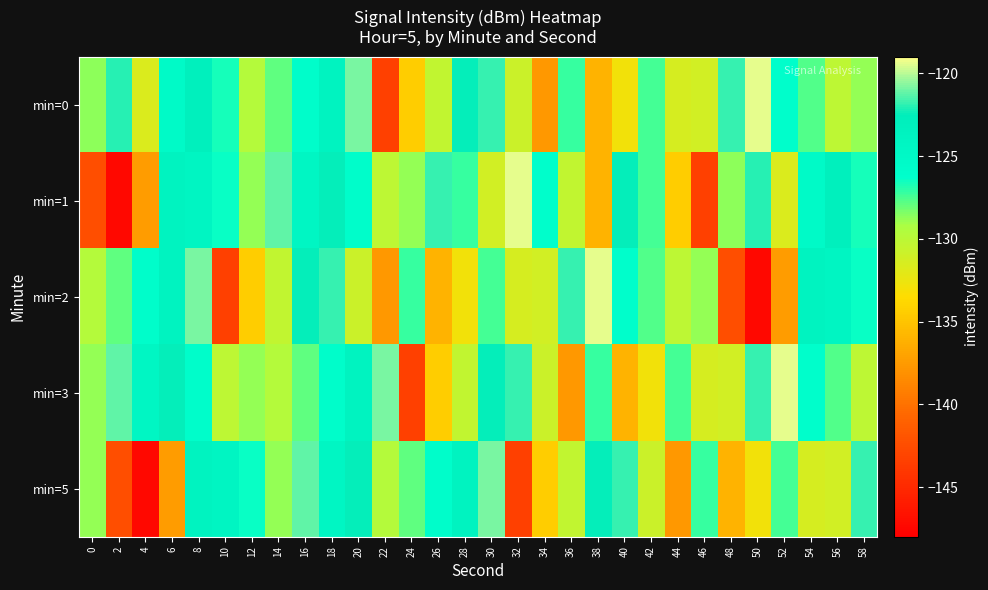

What is the difference between the highest and lowest values at 20?

10.0